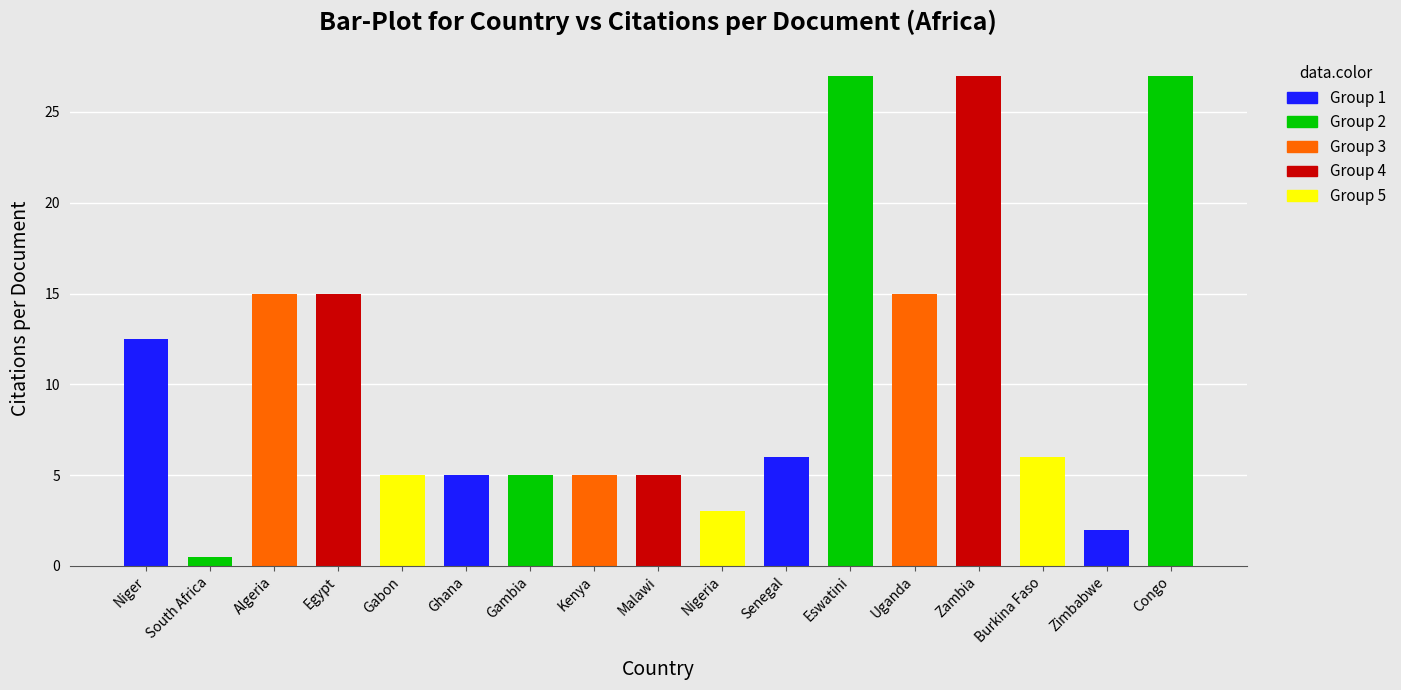

Where does the data first go above 6?

Niger